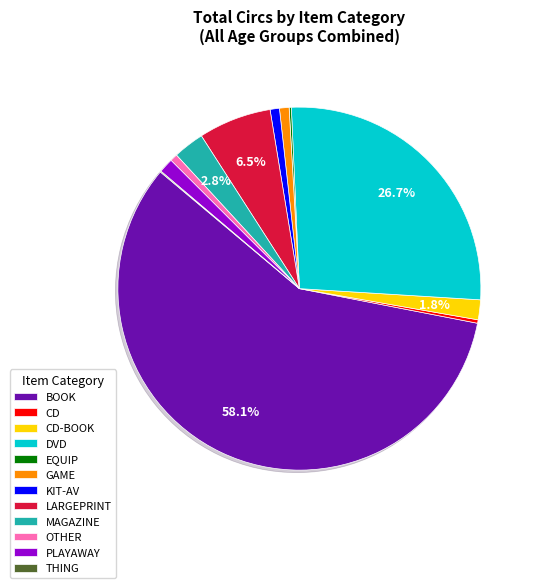

What is the largest slice in the pie chart?

BOOK